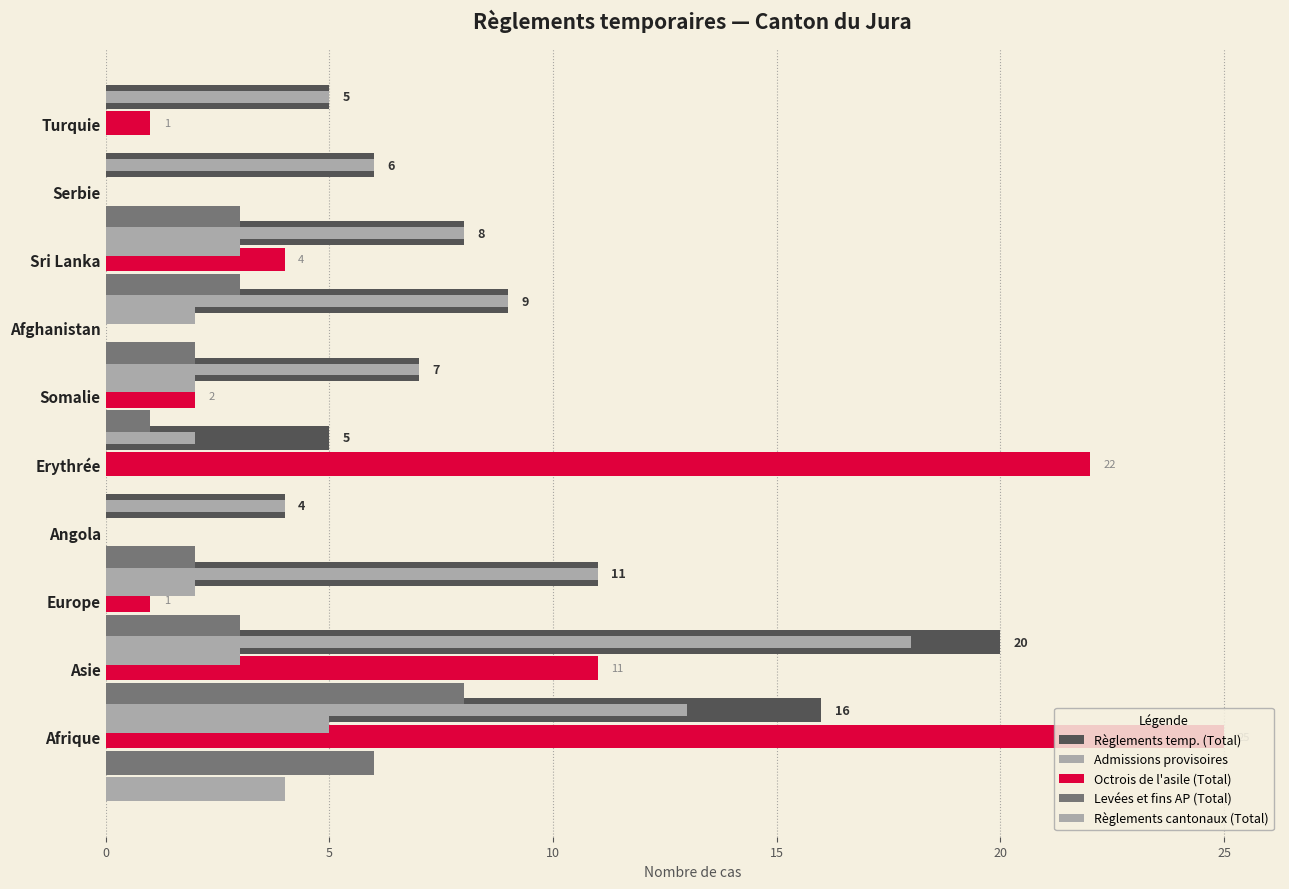

What value does the Règlements temp. (Total) series have at Erythrée?

5